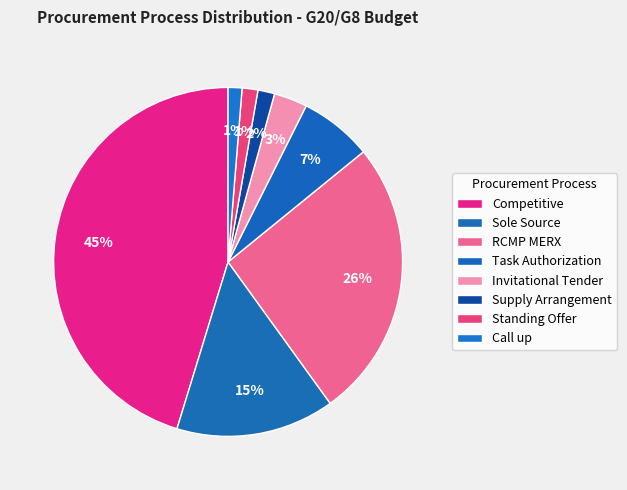

How many segments does this pie chart have?

8